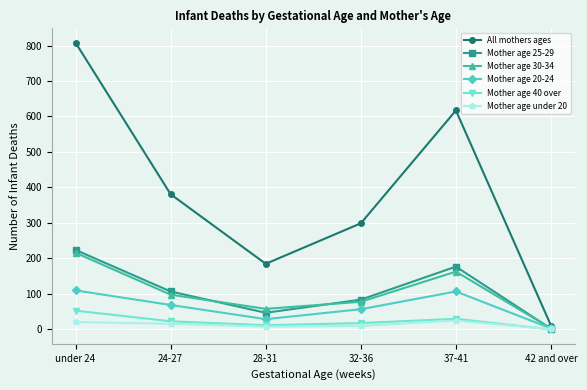

Which label corresponds to the largest value in the chart?

under 24